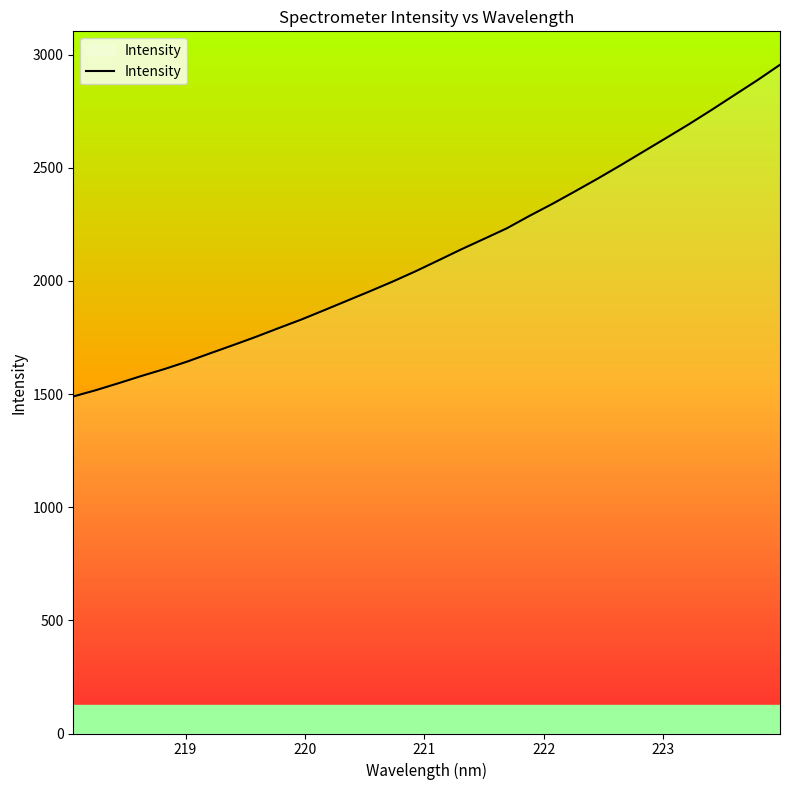

What is the minimum value shown in the chart?

1489.2